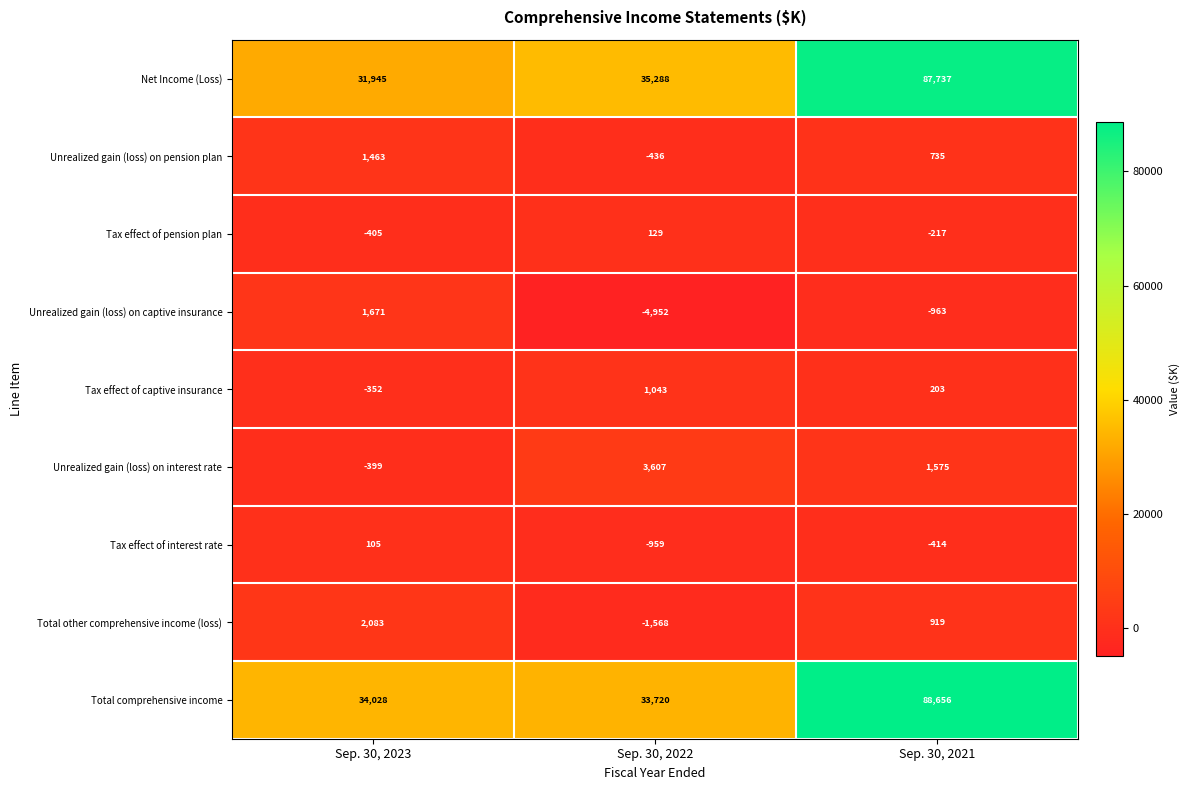

What is the average value of the Unrealized gain (loss) on interest rate series?

1594